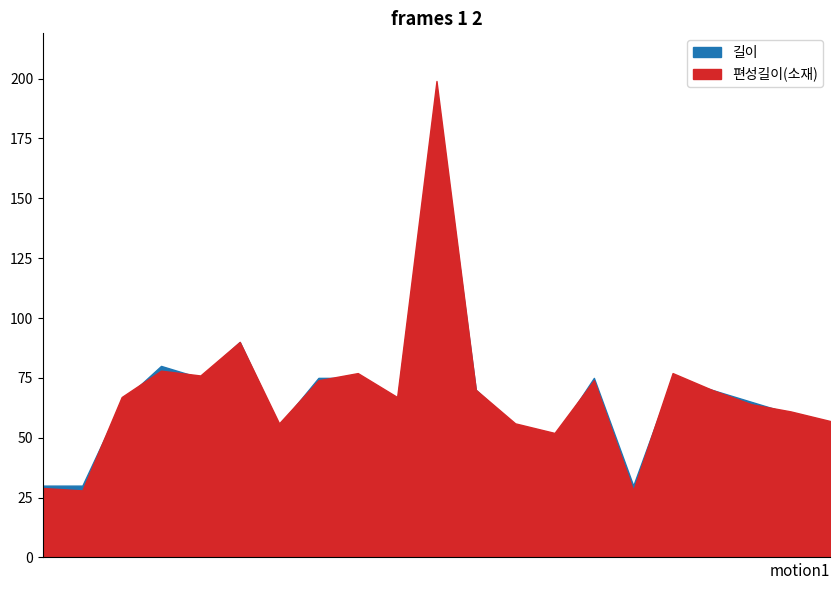

What are all the series names shown in the legend?

길이, 편성길이(소재)